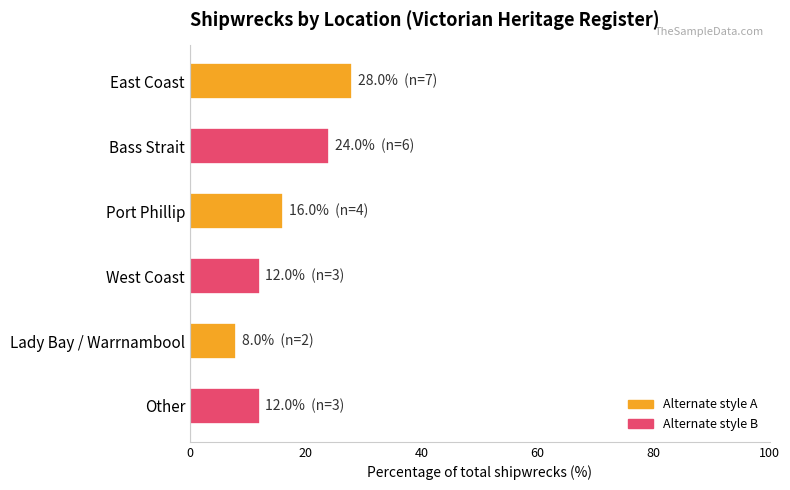

Reading top to bottom, transcribe all the data shown in this chart.

East Coast=28.0	Bass Strait=24.0	Port Phillip=16.0	West Coast=12.0	Lady Bay / Warrnambool=8.0	Other=12.0